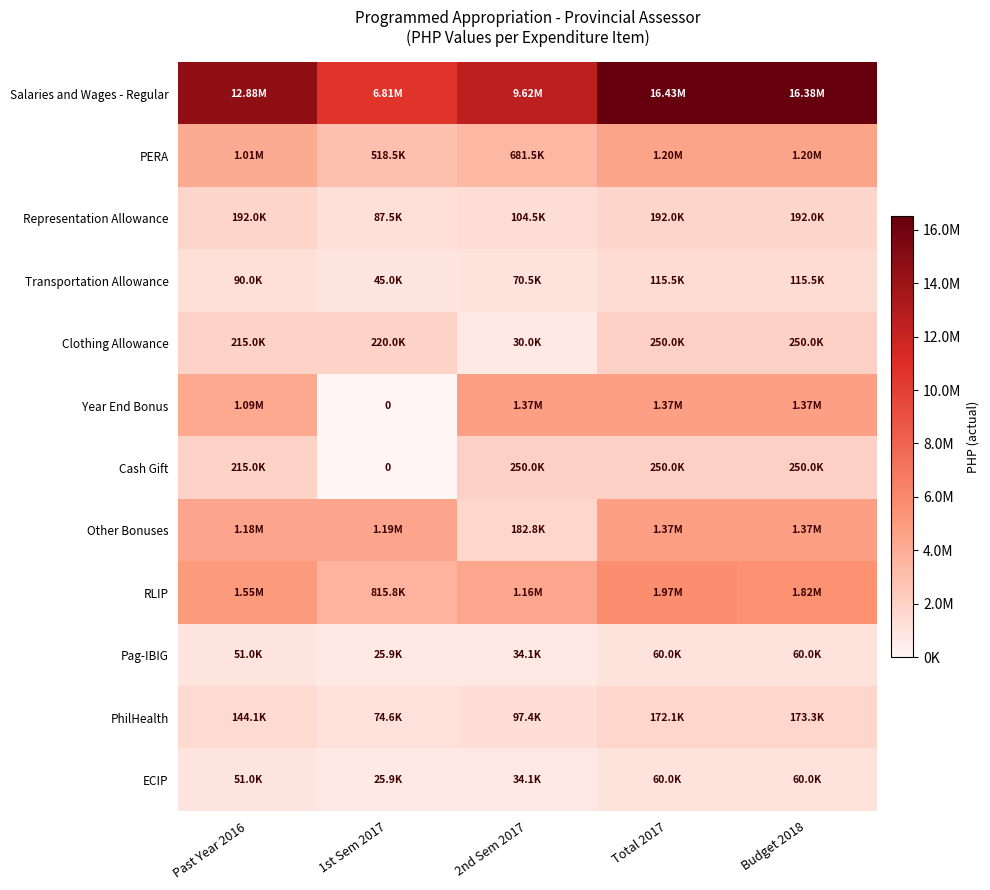

Count the number of categories in the chart.

5